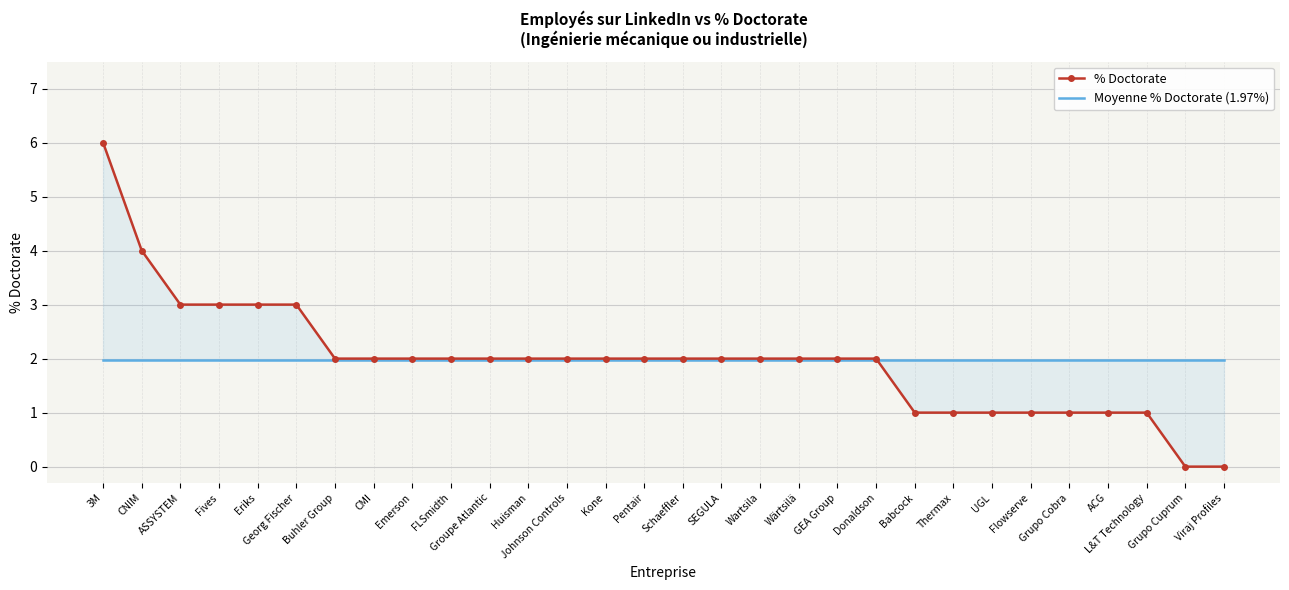

Reading left to right, transcribe all the data shown in this chart.

% Doctorate: 6.0	4.0	3.0	3.0	3.0	3.0	2.0	2.0	2.0	2.0	2.0	2.0	2.0	2.0	2.0	2.0	2.0	2.0	2.0	2.0	2.0	1.0	1.0	1.0	1.0	1.0	1.0	1.0	0.0	0.0
Moyenne % Doctorate (1.97%): 2.0	2.0	2.0	2.0	2.0	2.0	2.0	2.0	2.0	2.0	2.0	2.0	2.0	2.0	2.0	2.0	2.0	2.0	2.0	2.0	2.0	2.0	2.0	2.0	2.0	2.0	2.0	2.0	2.0	2.0